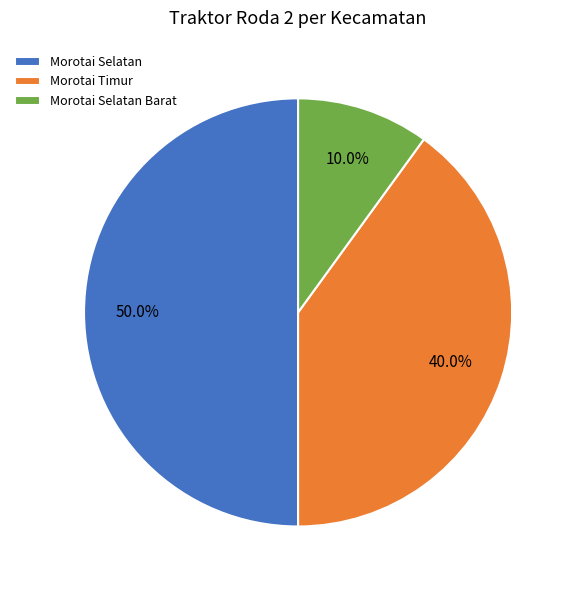

How many slices are in this pie chart?

3